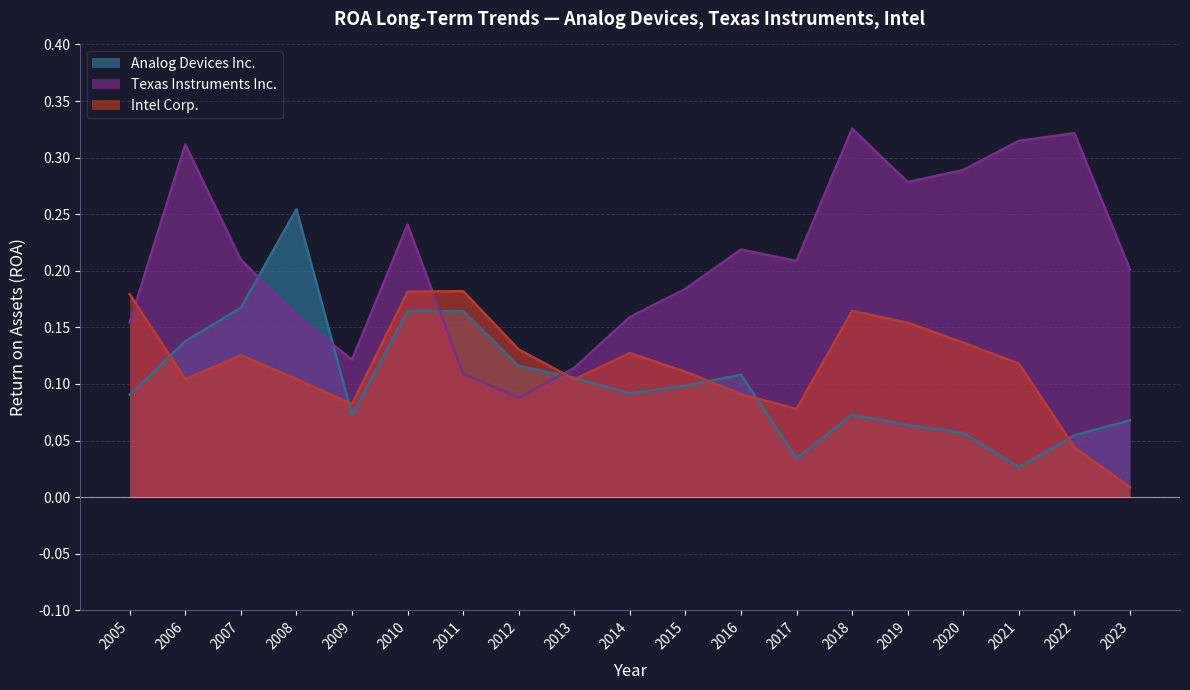

Which series has the largest total across all categories?

Texas Instruments Inc.